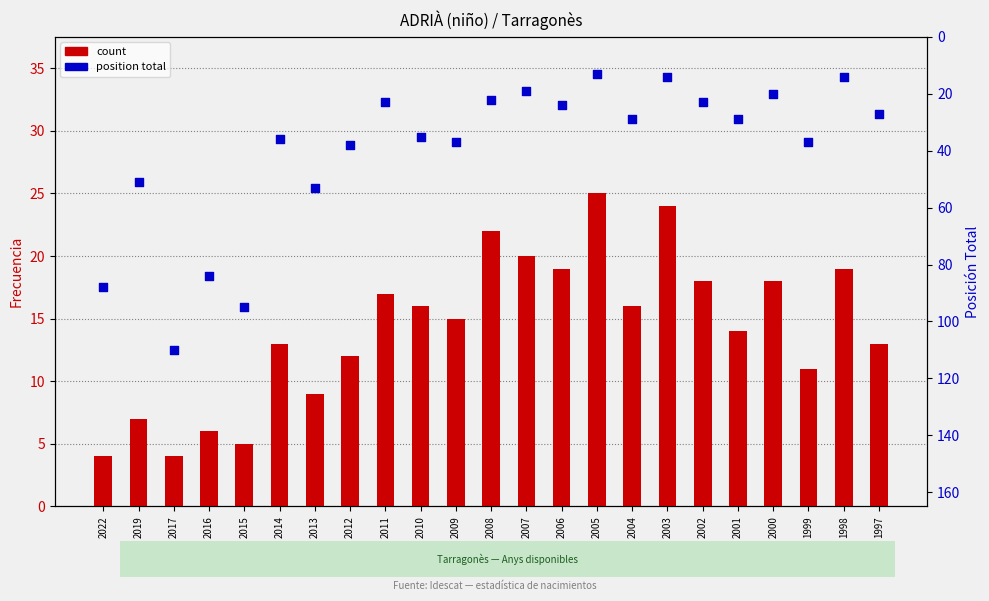

At how many categories does at least one series exceed 39?

6